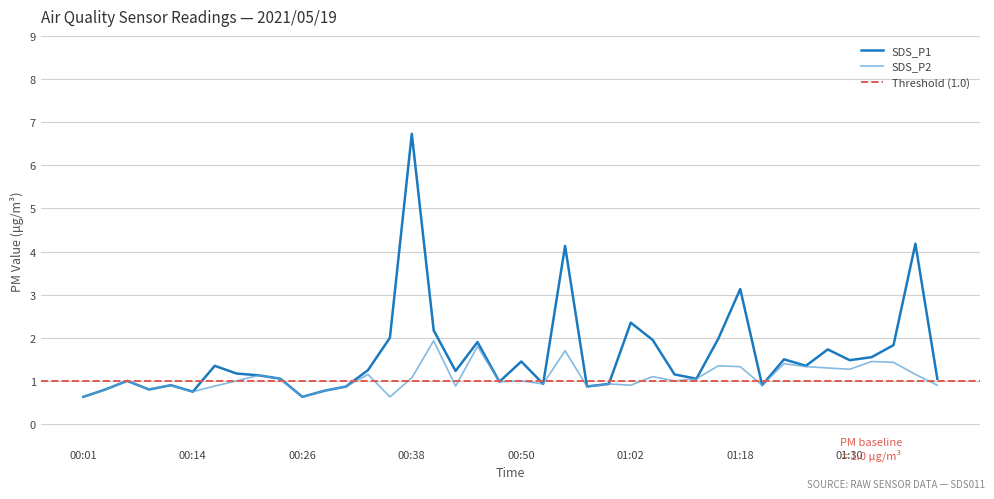

How many interior local peaks does the SDS_P1 series have?

12